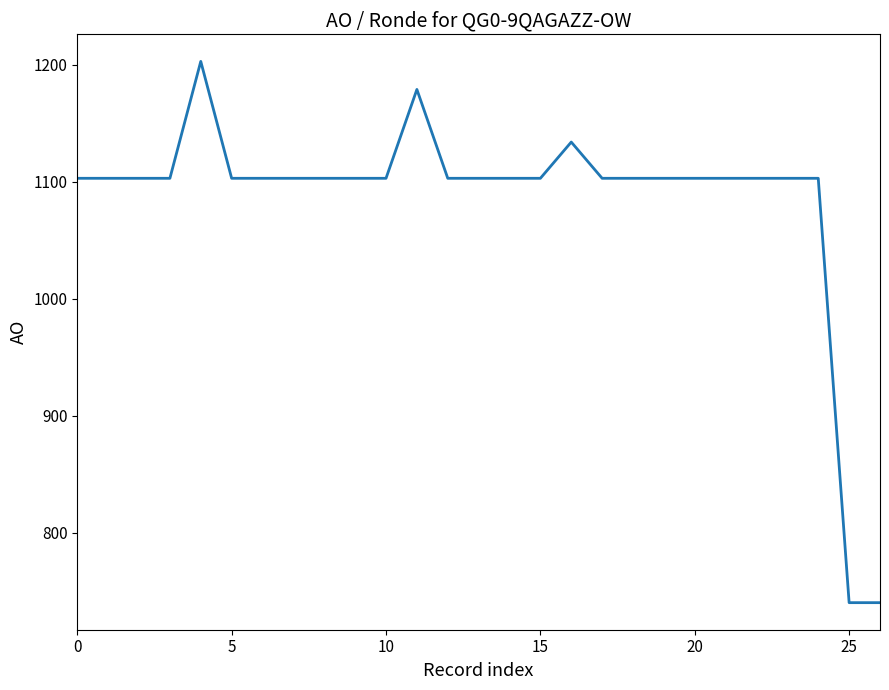

What is the smallest value displayed?

740